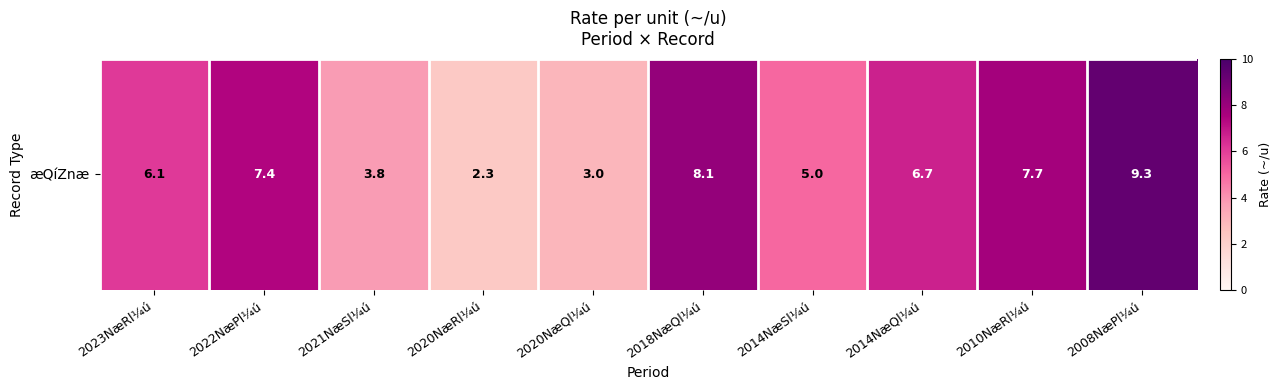

Is it true that the value at 2020NæQl¼ú is 1.1?

False